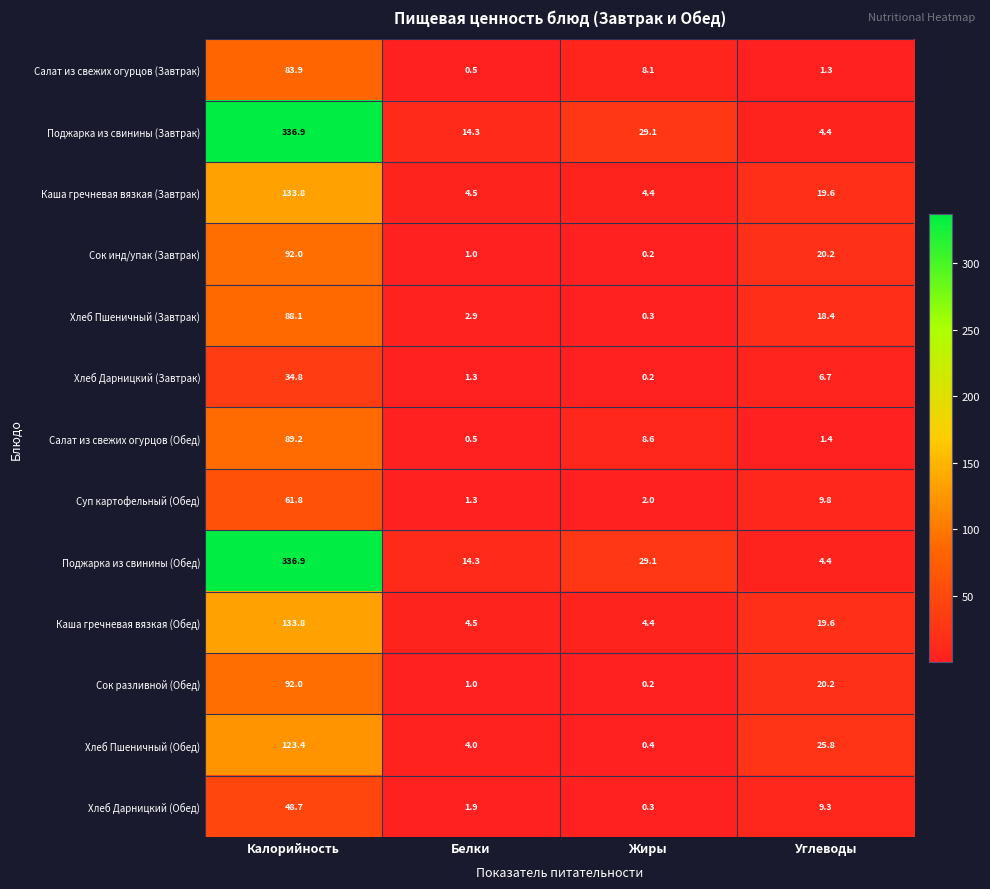

What is the difference between the second highest and second lowest values in the Хлеб Дарницкий (Обед) series?

7.4